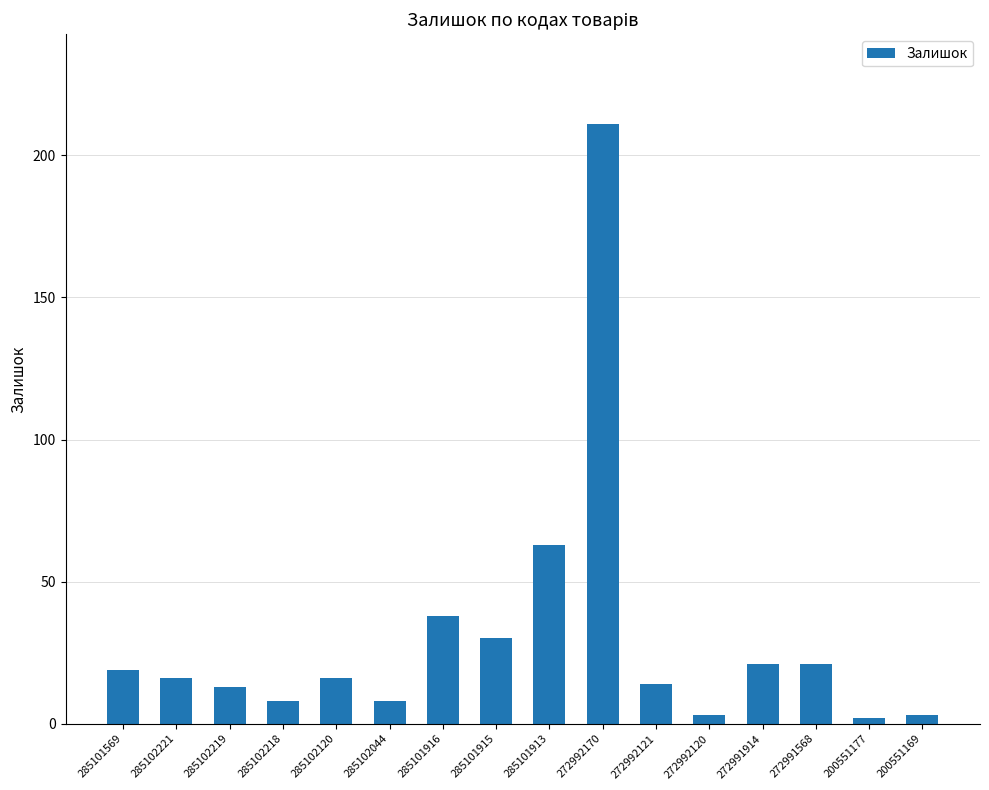

What is the minimum value shown in the chart?

2